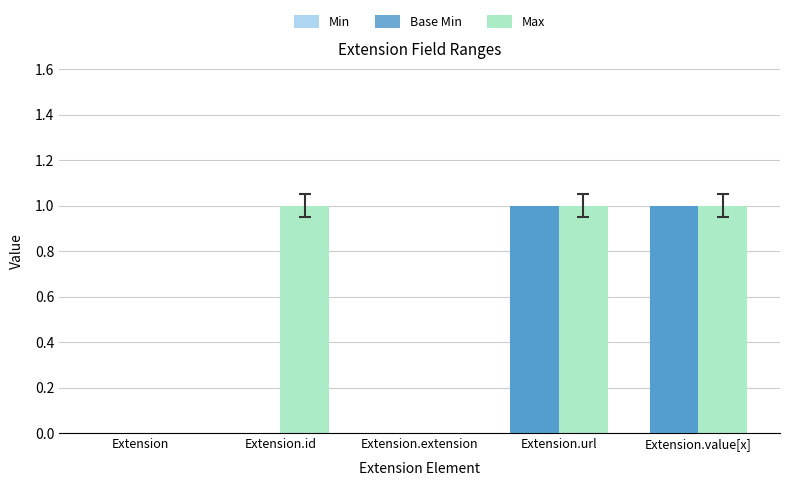

True or false: Base Min has a value of 0 at Extension.

True